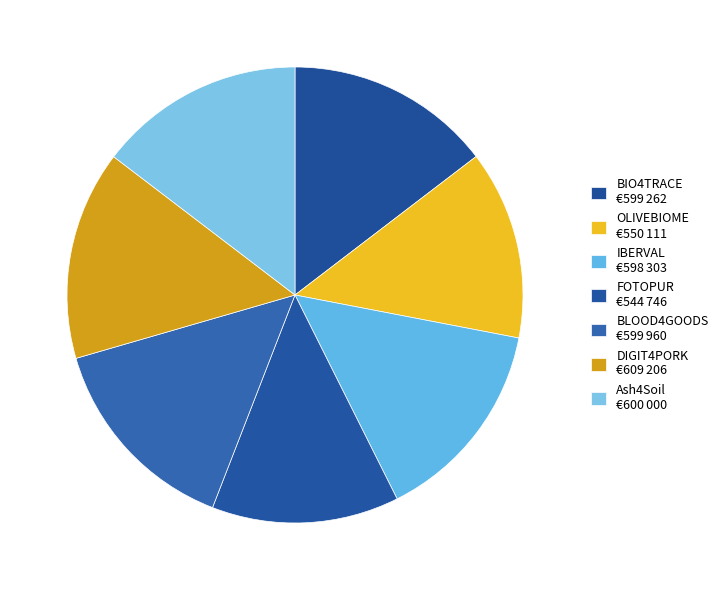

What percentage is the BIO4TRACE slice, to the nearest percent?

15%